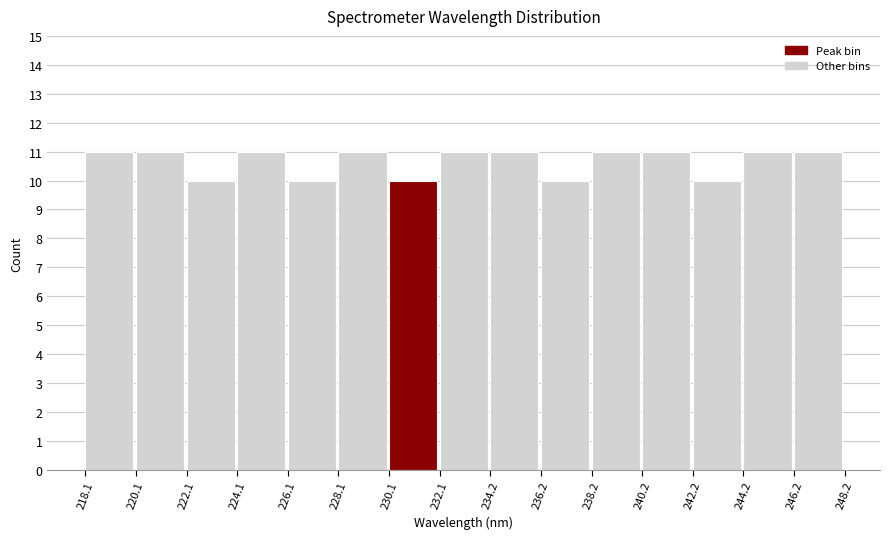

Reading left to right, transcribe this chart: for each bar, give the range it covers on the x-axis and its height. The values are not printed on the chart, so give them approximately, as read against the axis.

218.1 to 220.1: 11
220.1 to 222.1: 11
222.1 to 224.1: 10
224.1 to 226.1: 11
226.1 to 228.1: 10
228.1 to 230.1: 11
230.1 to 232.1: 10
232.1 to 234.2: 11
234.2 to 236.2: 11
236.2 to 238.2: 10
238.2 to 240.2: 11
240.2 to 242.2: 11
242.2 to 244.2: 10
244.2 to 246.2: 11
246.2 to 248.2: 11